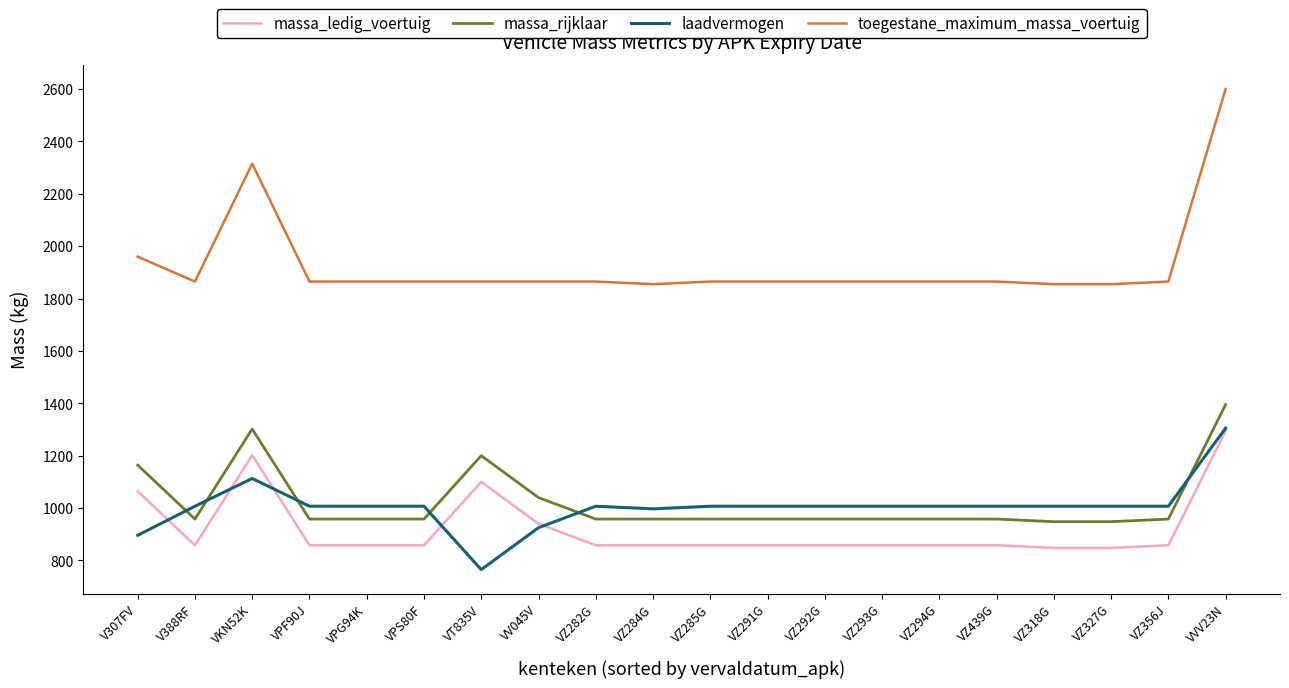

What is the average value of the laadvermogen series?

1005